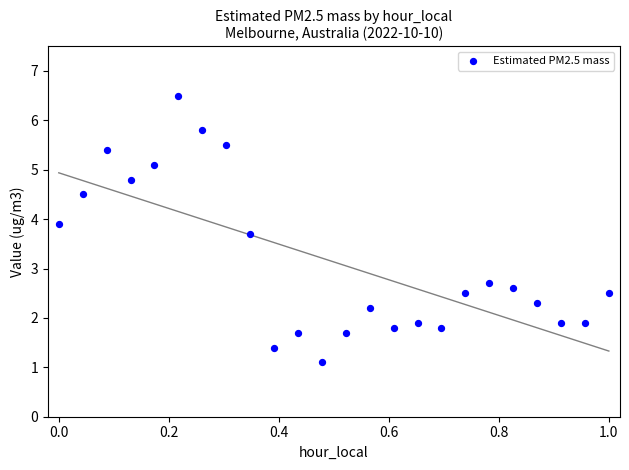

What Y value in the scatter plot is closest to 3?

2.7